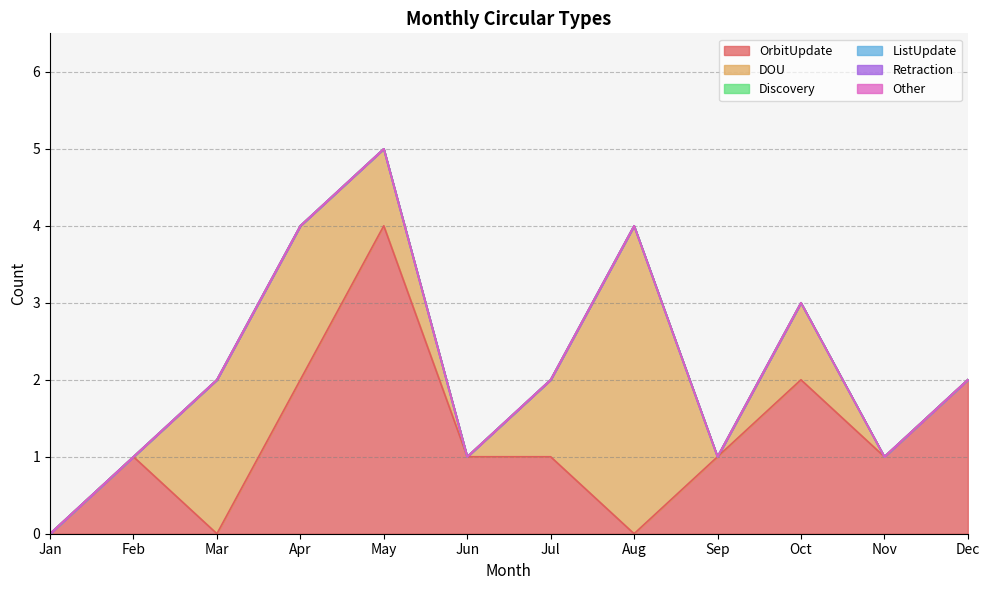

Does the chart display data point markers on the line(s)?

No